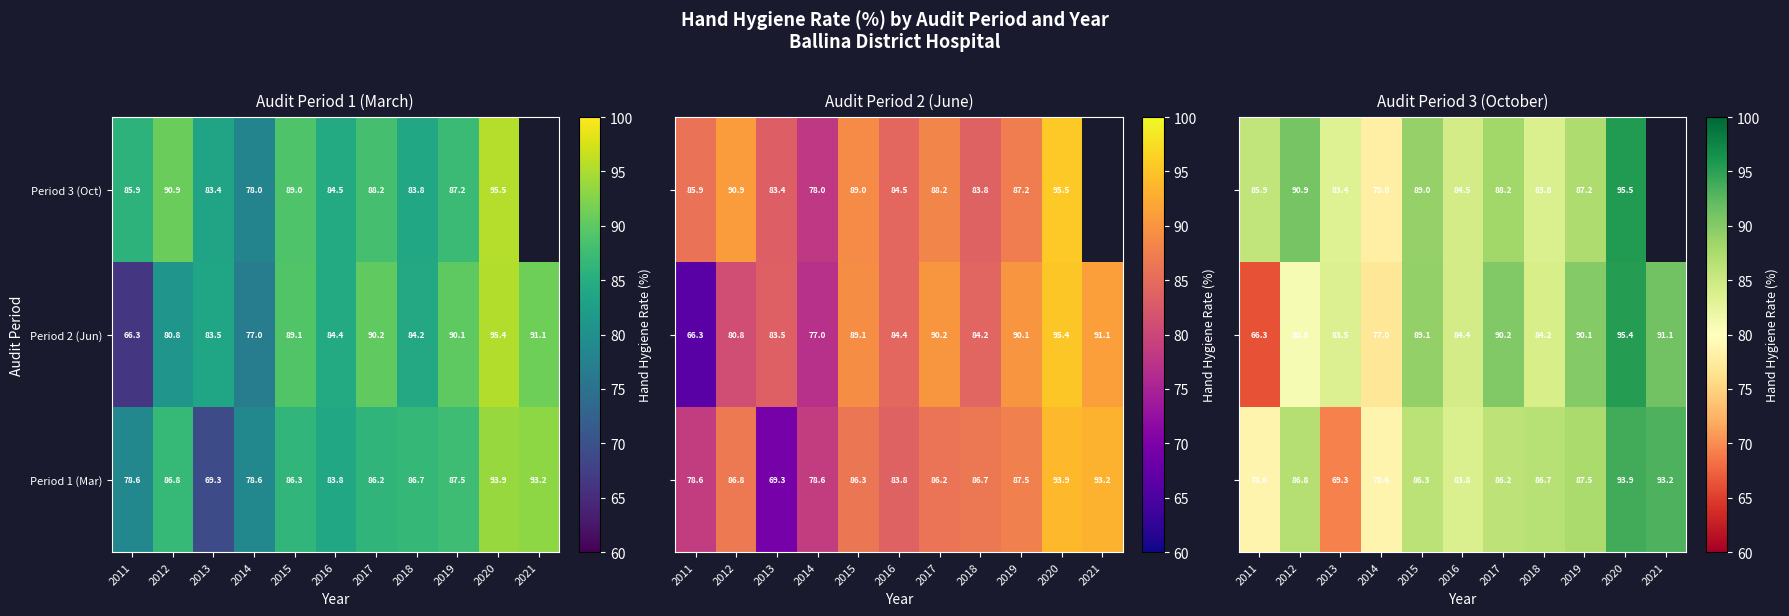

How many data points in Period 1 (Mar) are above 86?

7